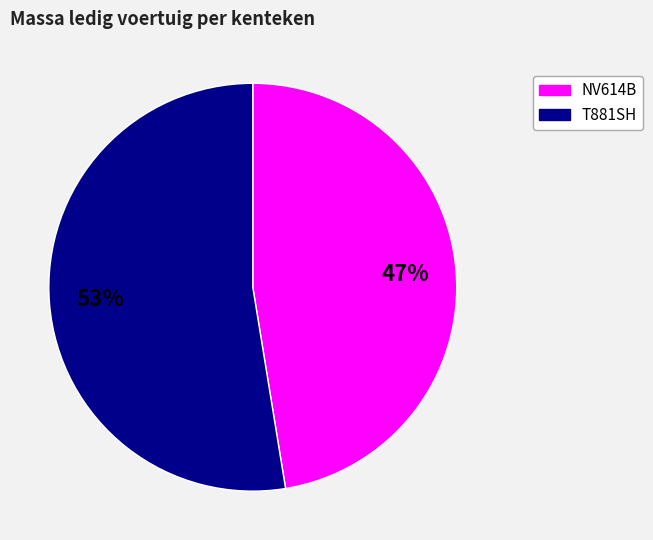

Is it true that NV614B is 47% of the pie?

True